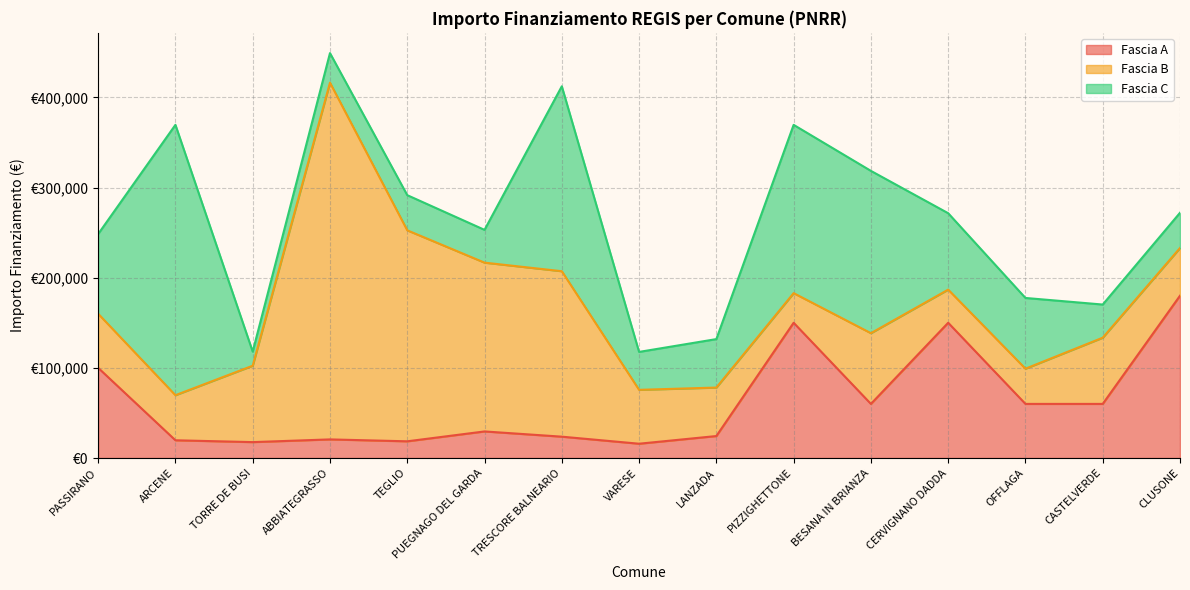

What is the difference between the Fascia B values at CERVIGNANO DADDA and TORRE DE BUSI?

47975.0